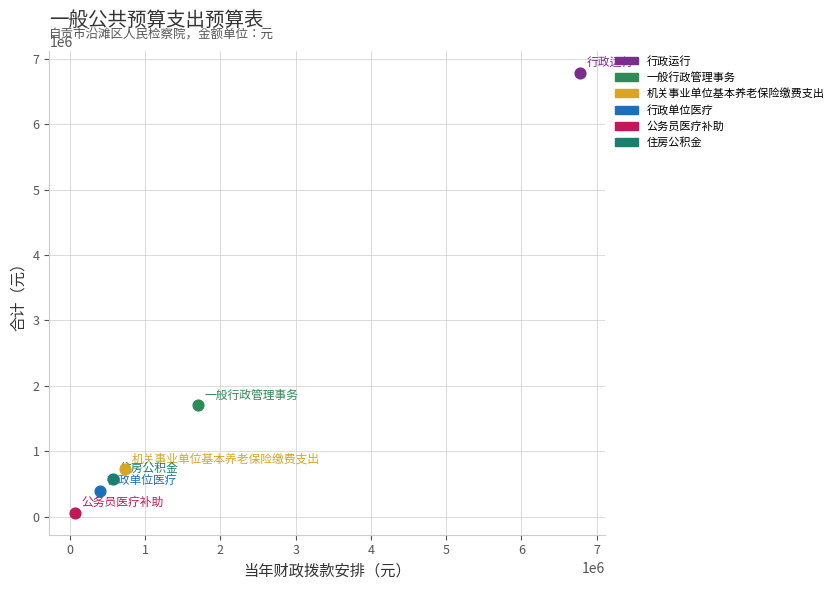

What are all the series names shown in the legend?

行政运行, 一般行政管理事务, 机关事业单位基本养老保险缴费支出, 行政单位医疗, 公务员医疗补助, 住房公积金